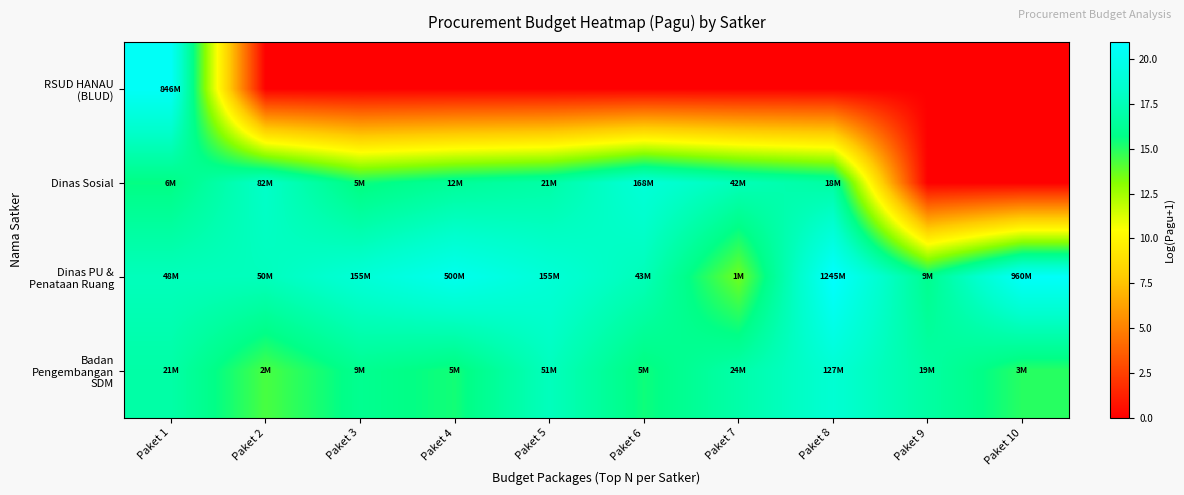

Which label corresponds to the largest value in the chart?

Paket 8